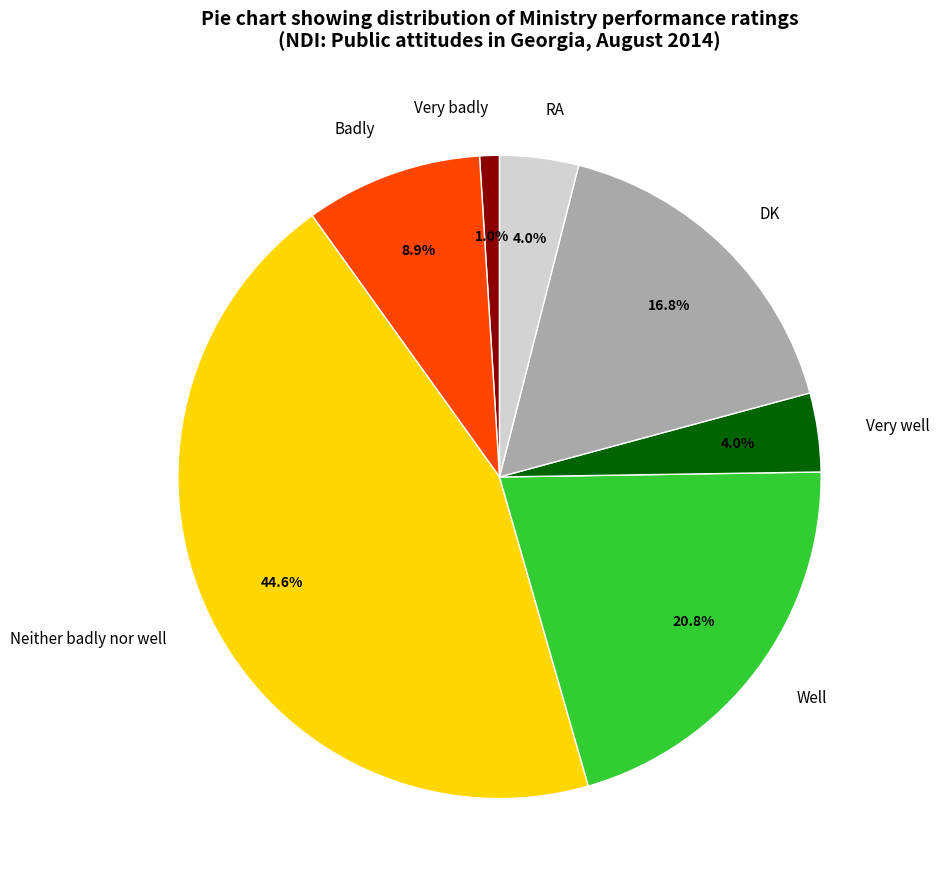

Which category has the smallest portion of the pie?

Very badly